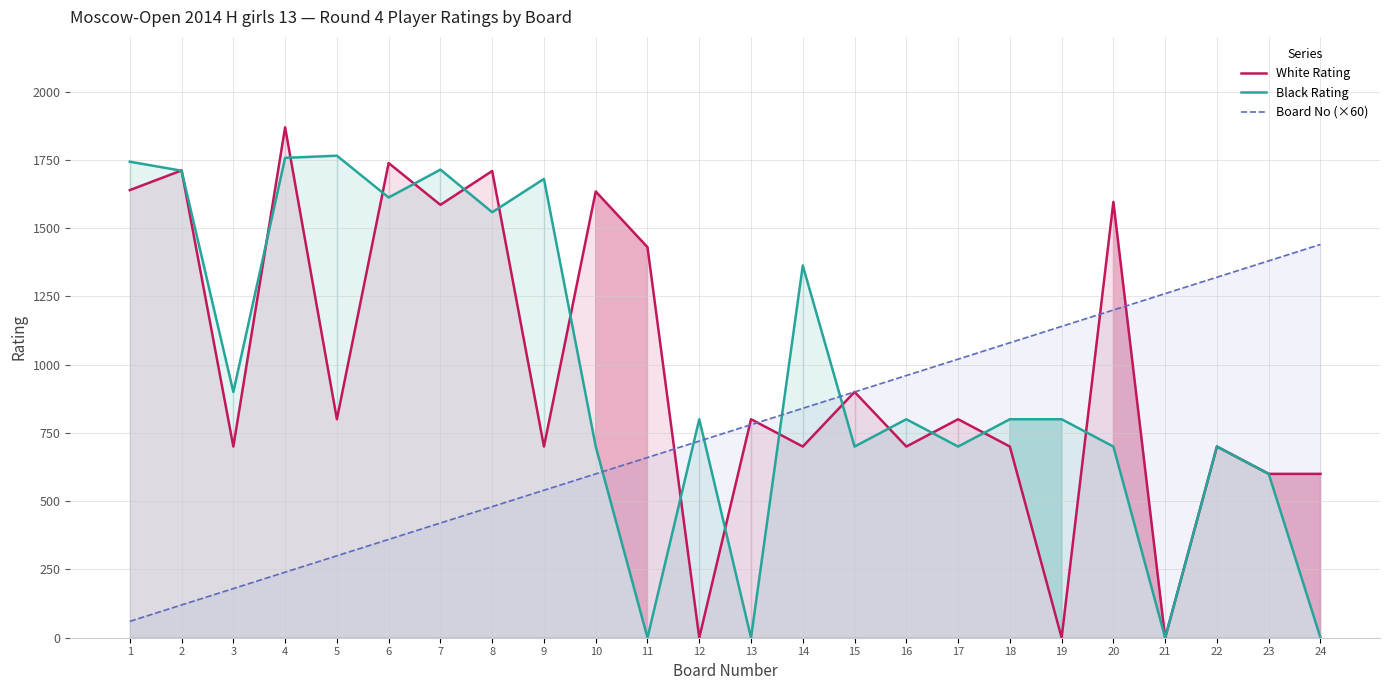

After their last crossing, which series has the higher values: White Rating or Black Rating?

White Rating